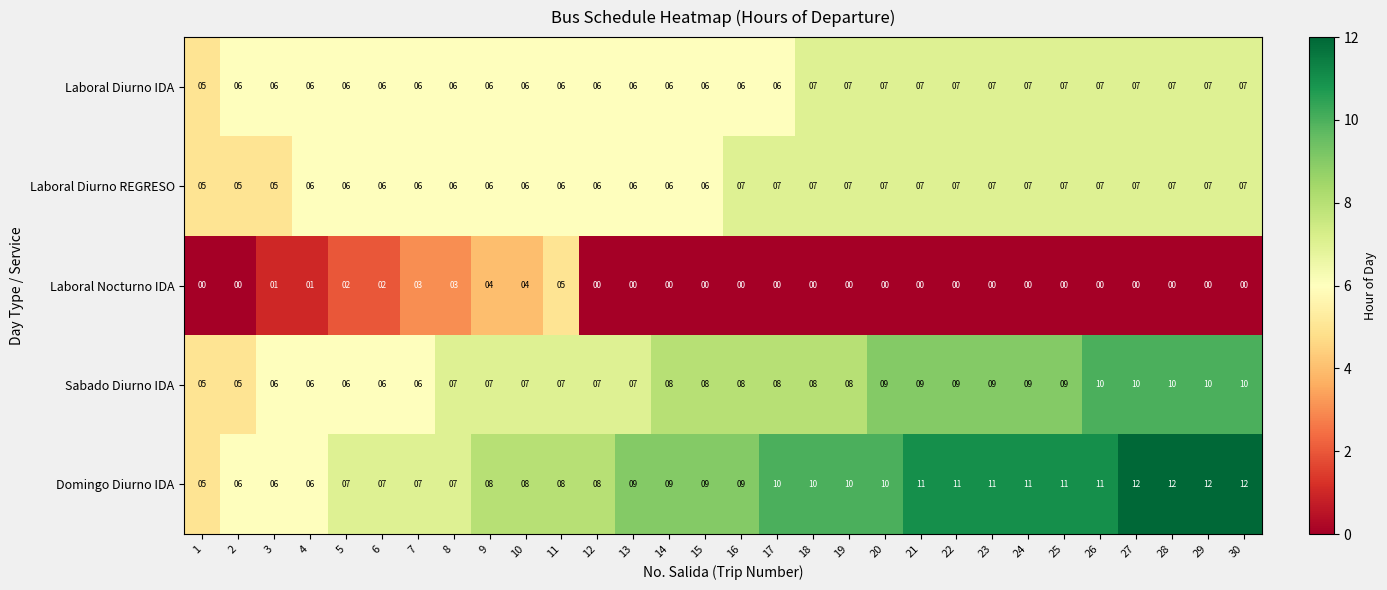

Is it true that Laboral Diurno REGRESO equals 9 at 9?

False